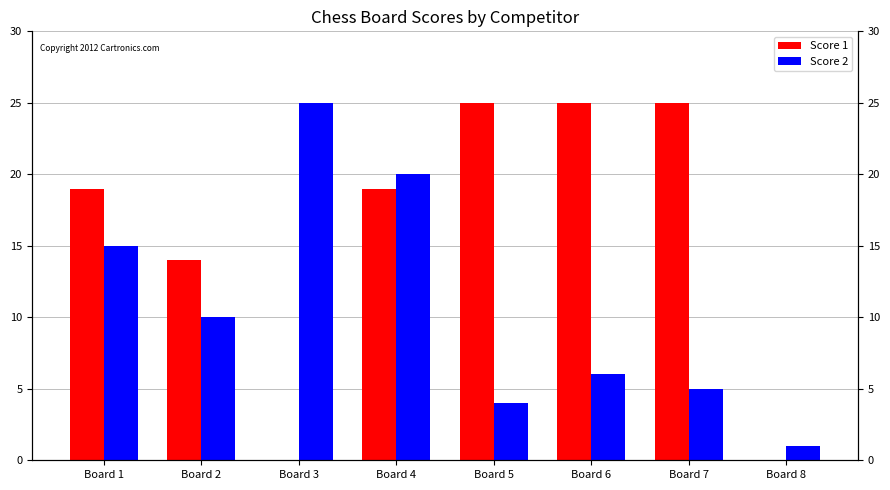

What is the maximum value for Score 2?

25